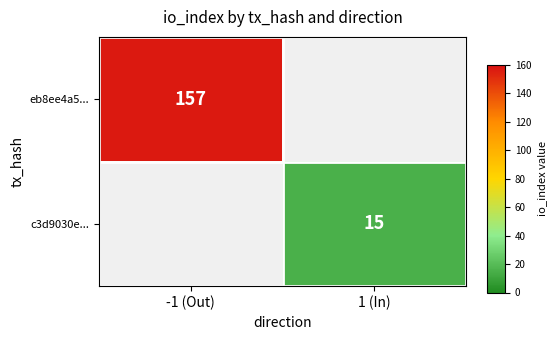

Is it true that eb8ee4a5... equals 38 at -1 (Out)?

False